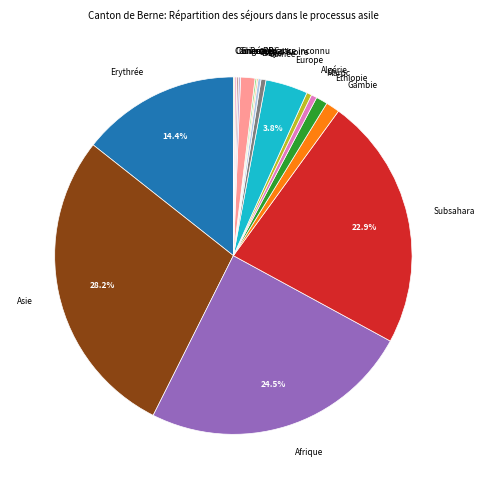

What percentage is NOT represented by Afrique?

75.5%